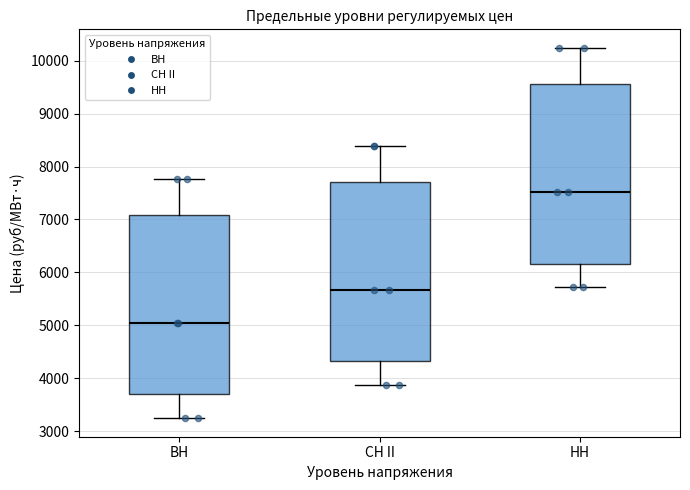

Reading left to right, read every box against the y-axis: the position of its median line, the range the box covers, and the ends of its whiskers. The values are not printed on the chart, so give them approximately, as read against the axis.

ВН: median 5000, box 3700 to 7100, whiskers 3200 to 7800
СН II: median 5700, box 4300 to 7700, whiskers 3900 to 8400
НН: median 7500, box 6200 to 9600, whiskers 5700 to 10200